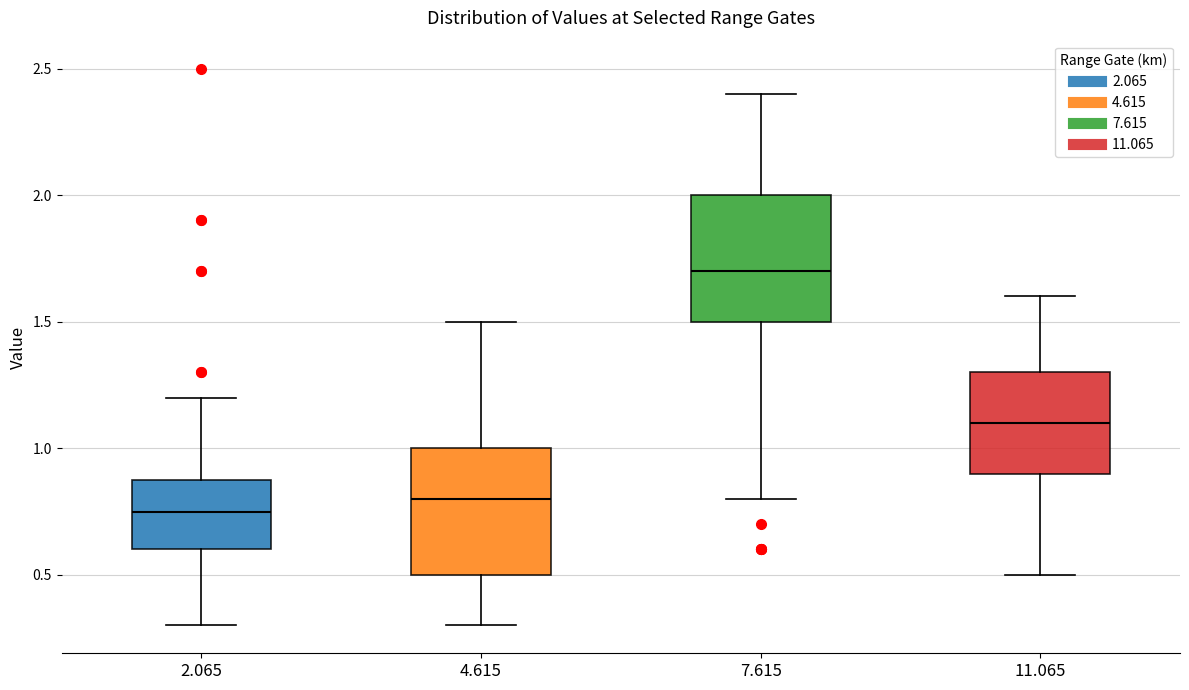

Where is the upper edge of the box at x = 4.615 on the y-axis? The values are not printed on the chart, so give them approximately, as read against the axis.

1.00